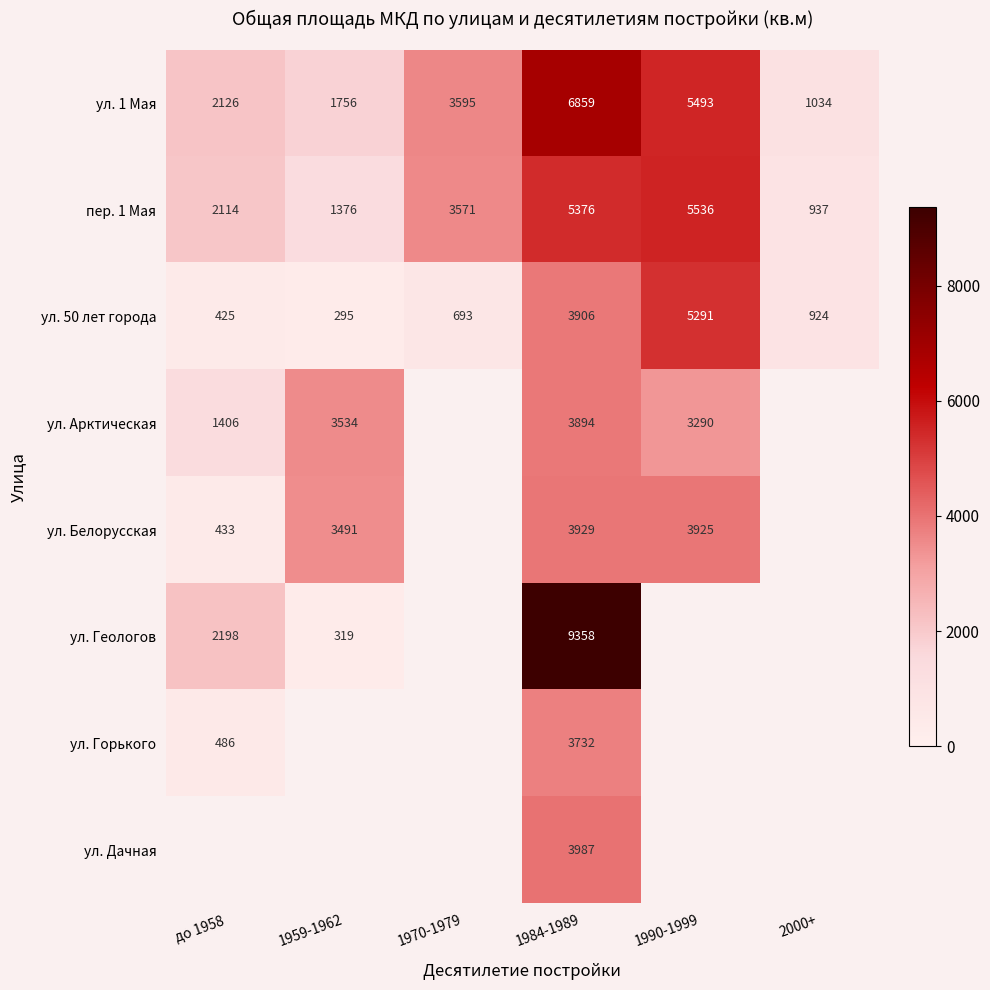

At which label does ул. 50 лет города first exceed 924?

1984-1989